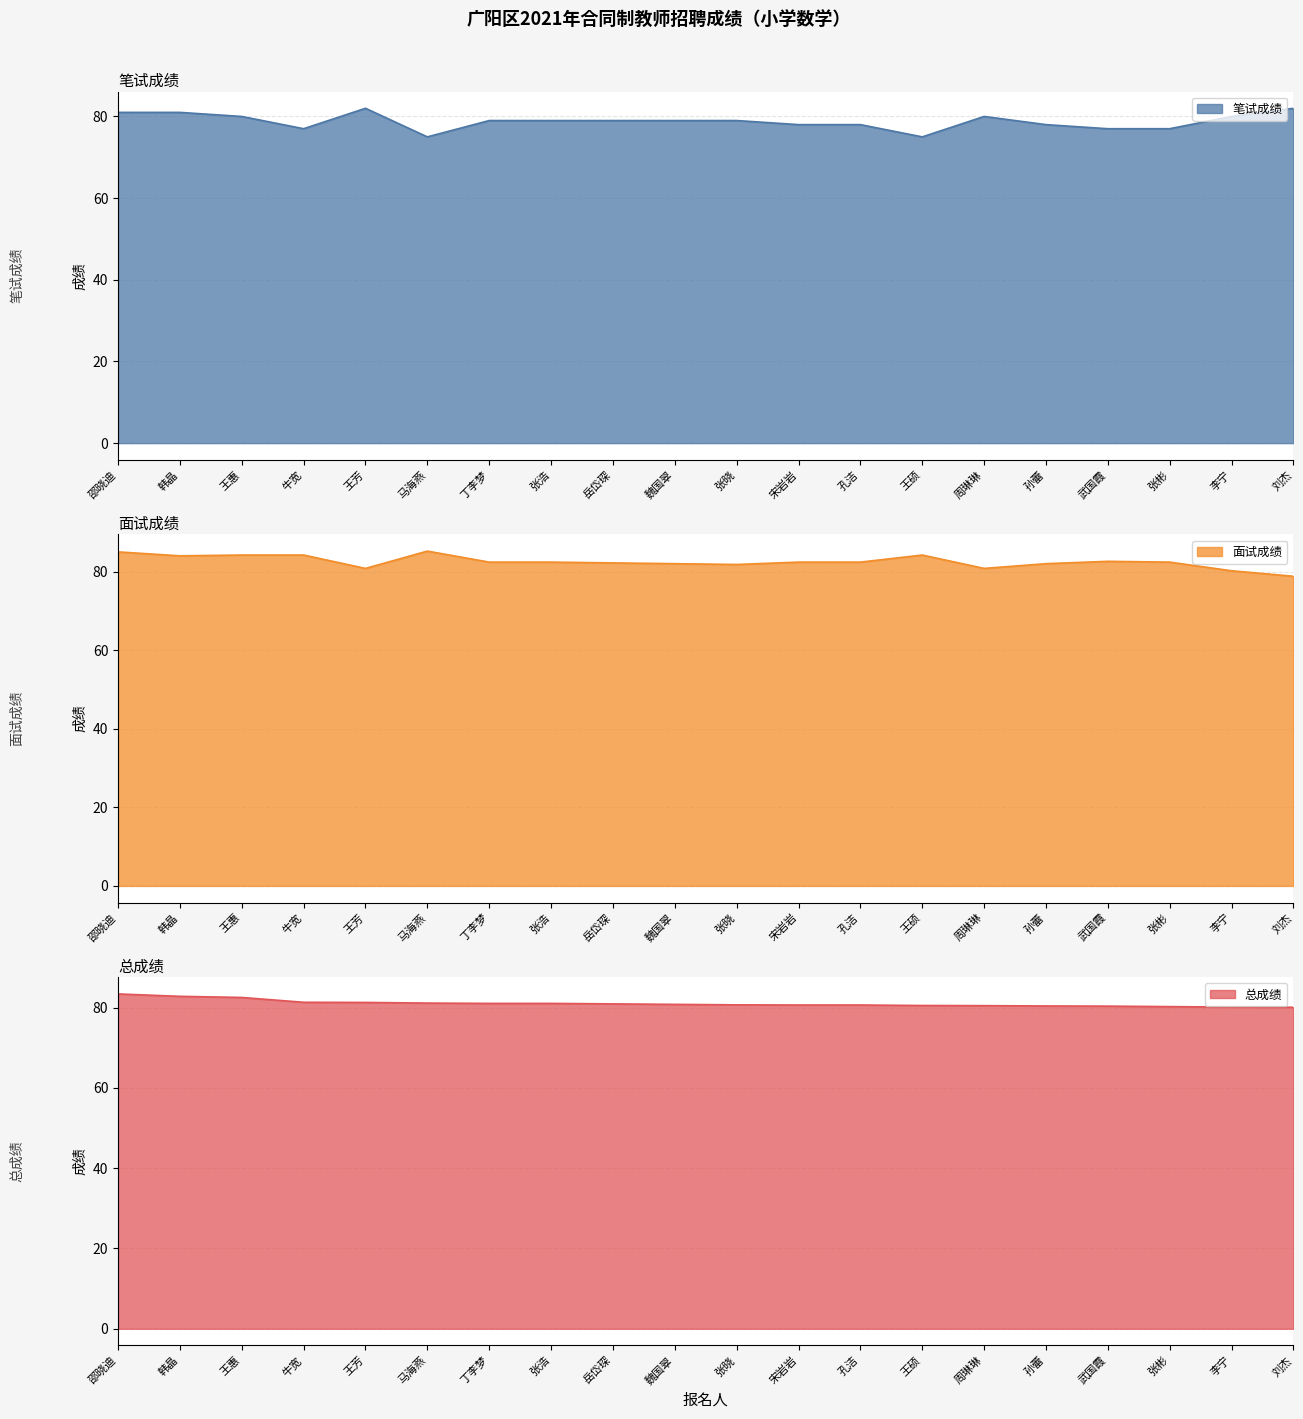

True or false: 笔试成绩 has more than 2 points higher than both neighbors.

False